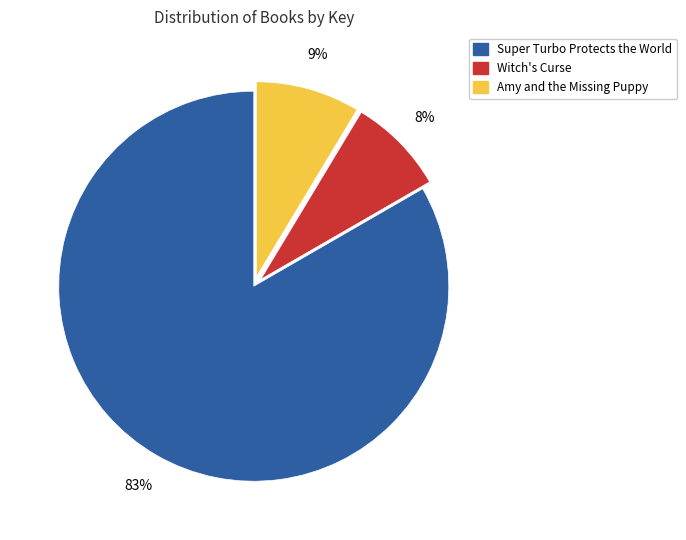

How many segments does this pie chart have?

3